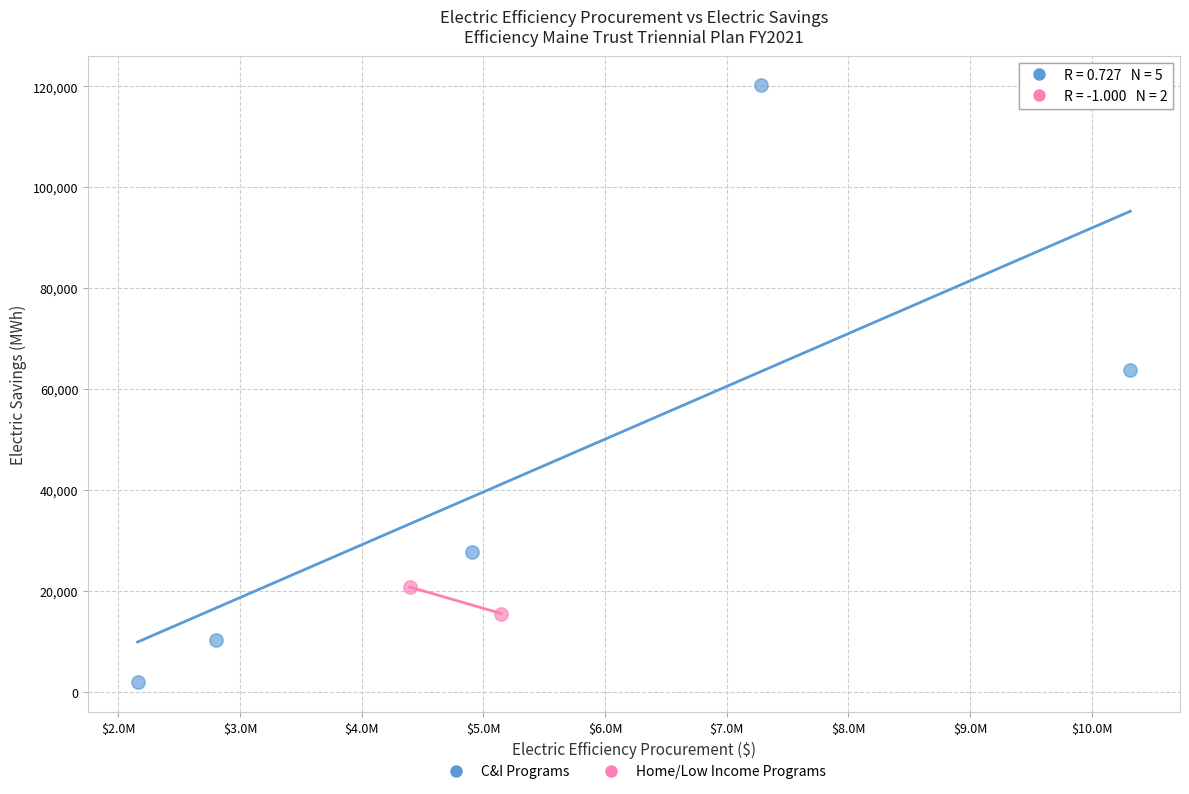

What are all the series names shown in the legend?

C&I Programs, Home/Low Income Programs